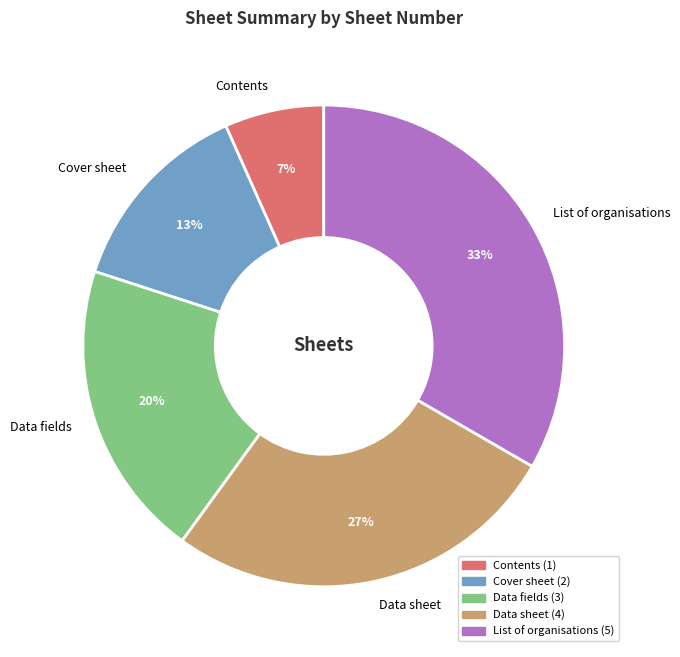

The Contents slice represents 7% of the pie. True or false?

True